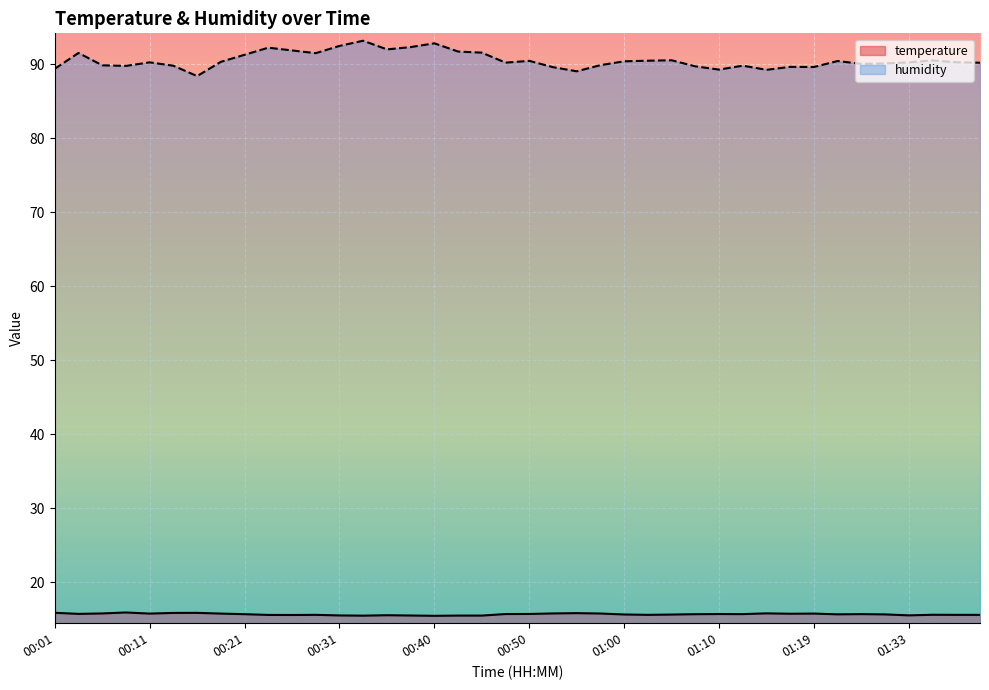

What is the minimum value for temperature?

15.5